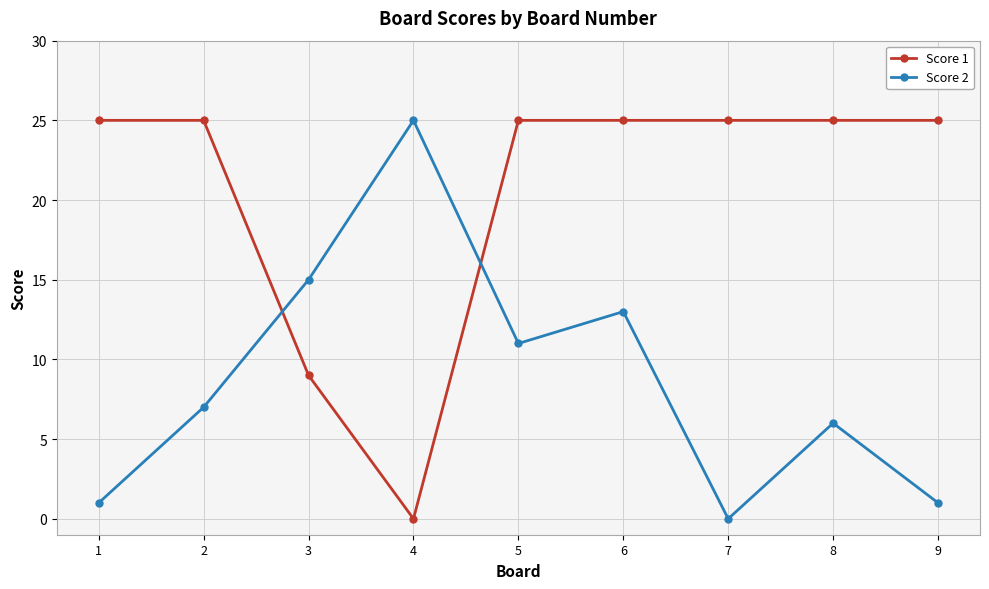

Is the value of Score 2 at 1 greater than the value of Score 1 at 6?

No